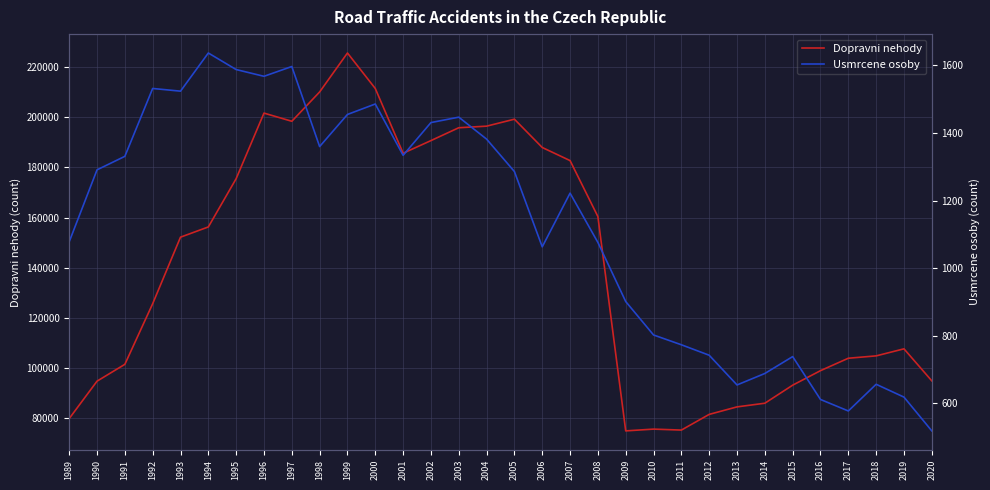

In Usmrcene osoby, how many points are higher than both neighbors (excluding endpoints)?

8